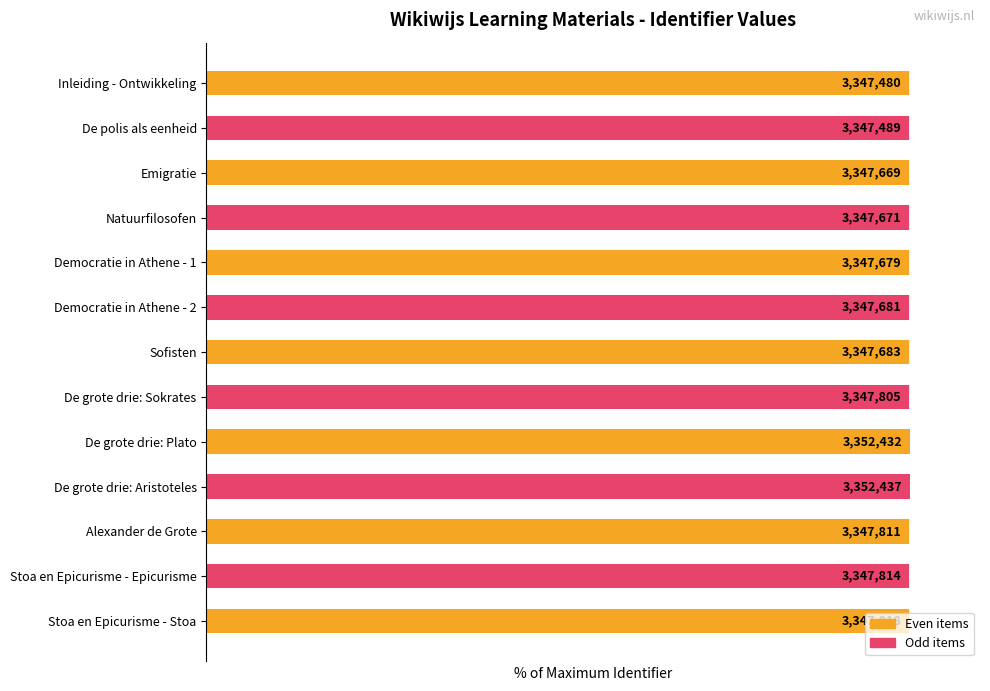

What is the smallest value displayed?

99.9